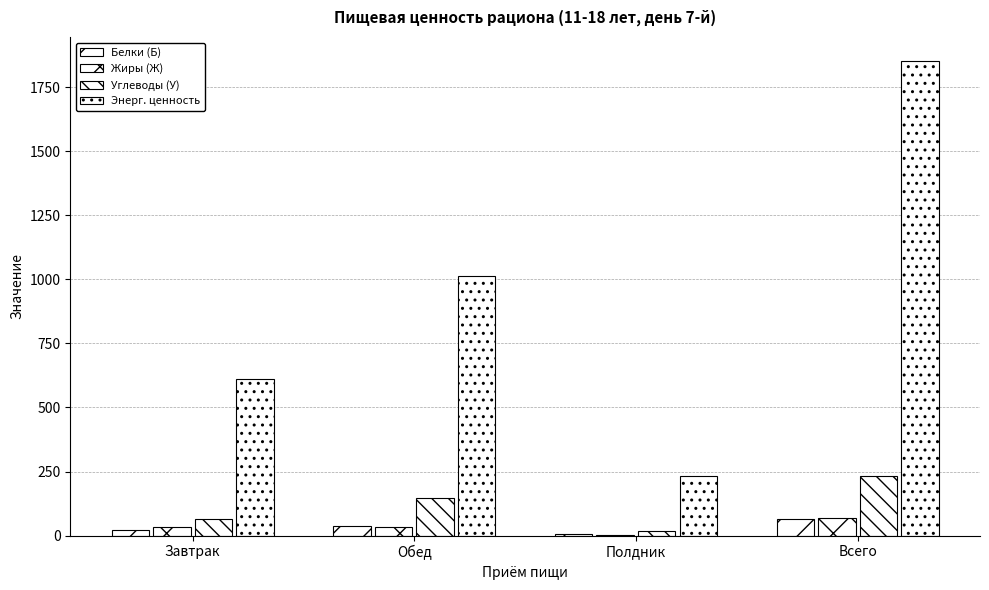

Reading right to left, extract all data points from this chart.

Белки (Б): 63.8	4.8	37.1	21.9
Жиры (Ж): 68.3	1.2	34.0	33.0
Углеводы (У): 231.4	17.4	147.7	66.2
Энерг. ценность: 1852.9	232.0	1011.2	609.7